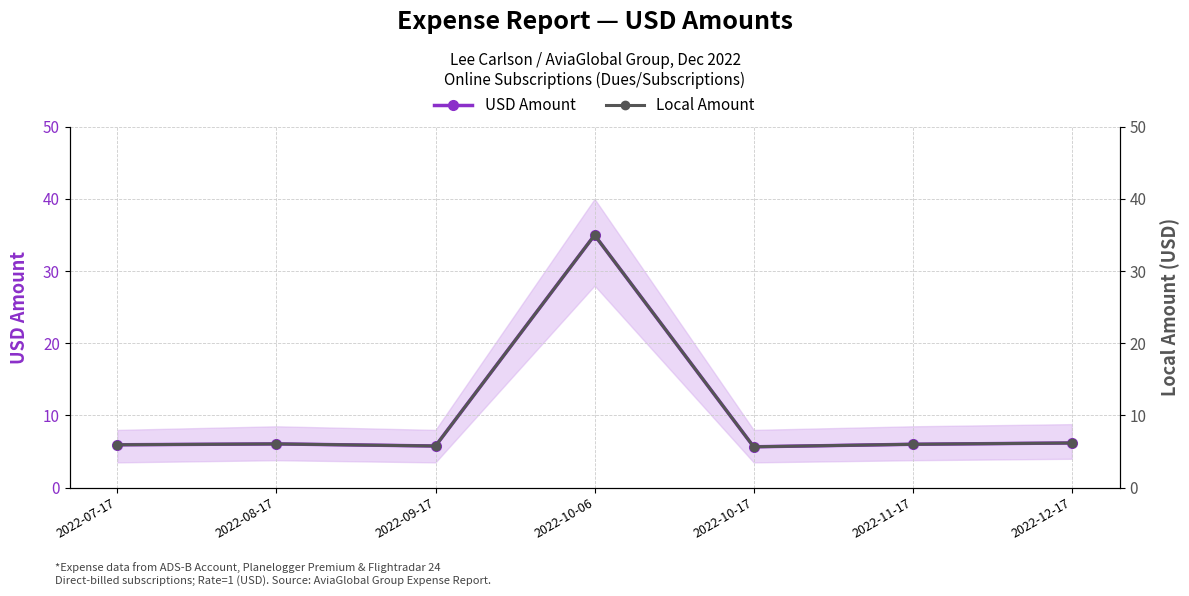

What is the sum of all USD Amount (Dues/Subscriptions) values?

70.6